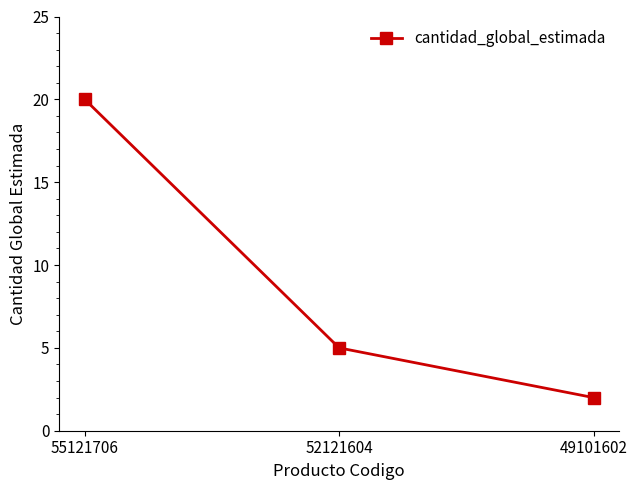

Which label corresponds to the smallest value in the chart?

49101602